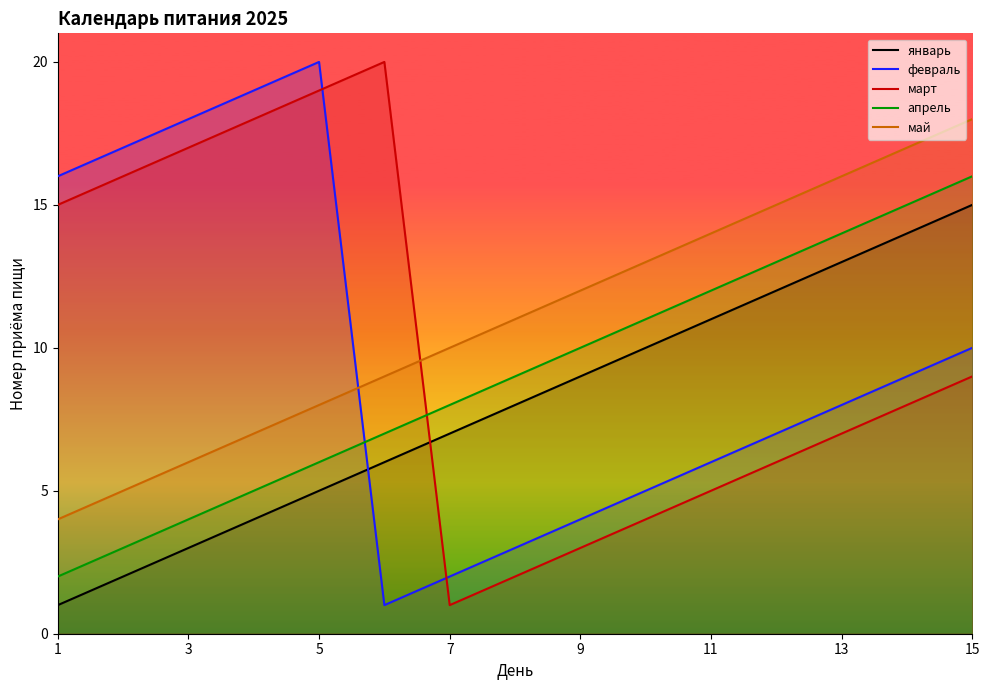

Is it true that май equals 3 at 11?

False